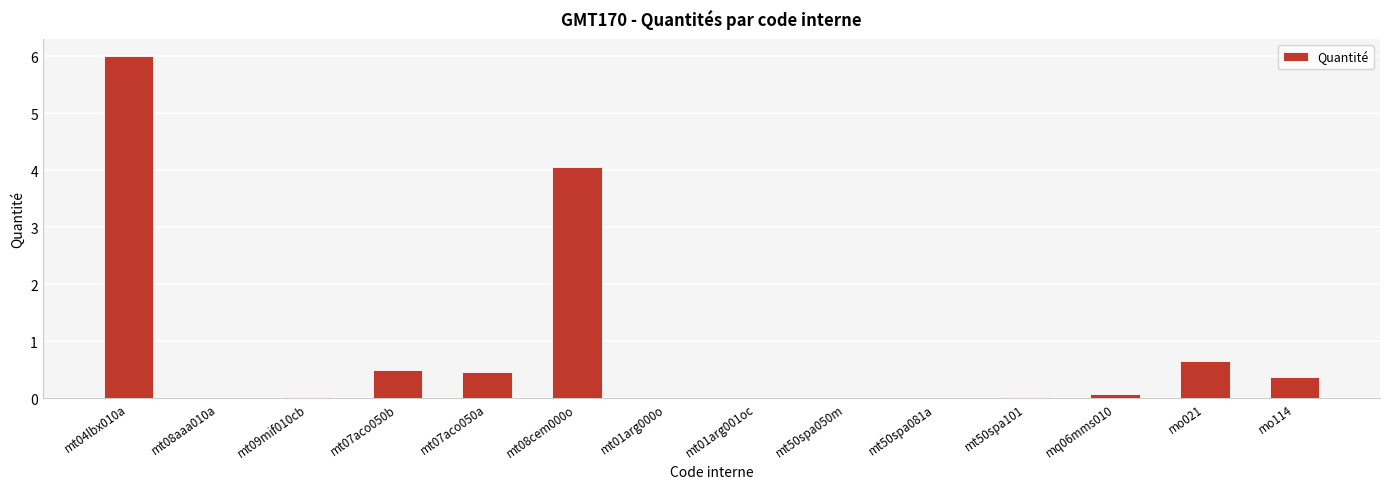

The chart shows a value of 6.0 at mt04lbx010a. True or false?

True